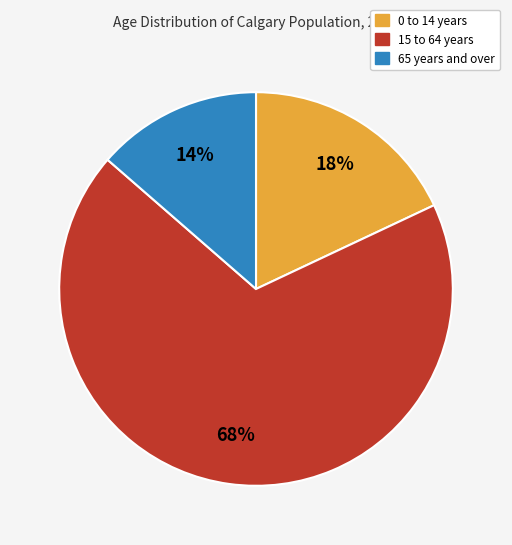

What percentage is the 65 years and over slice, to the nearest percent?

14%